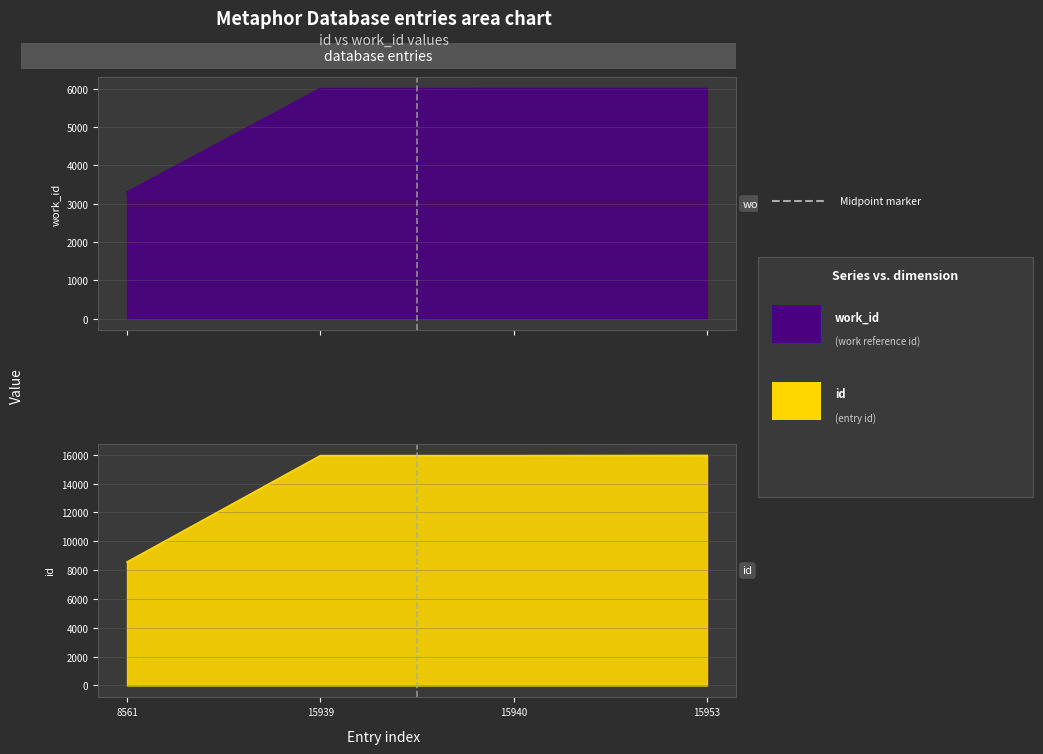

Which series has the largest range (max minus min)?

id